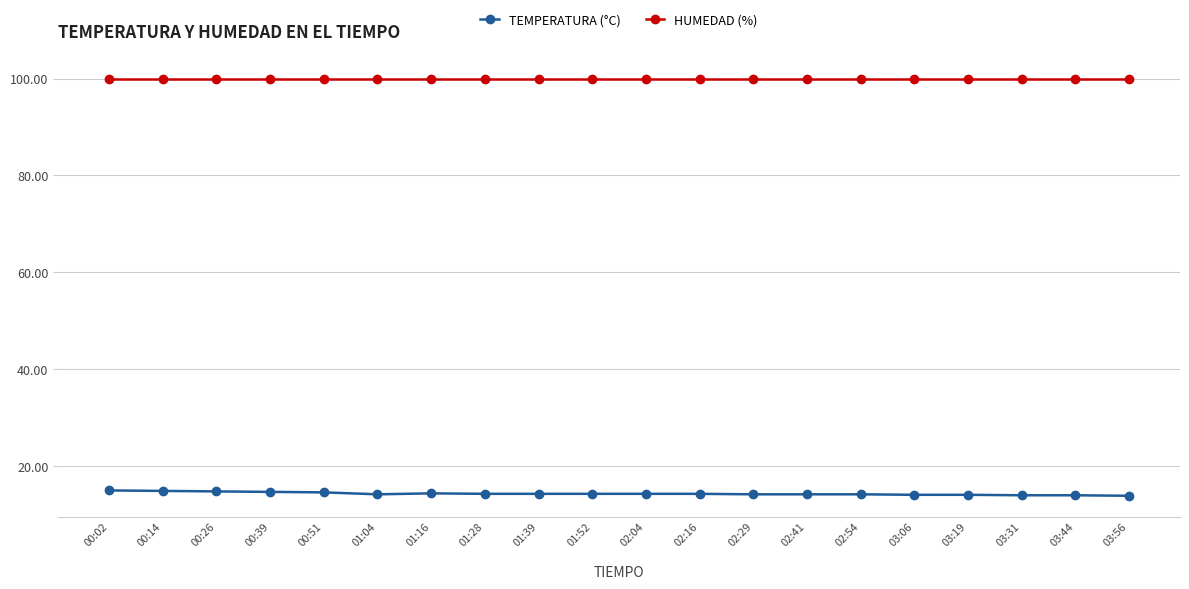

True or false: HUMEDAD (%) has a value of 99.9 at 03:19.

True